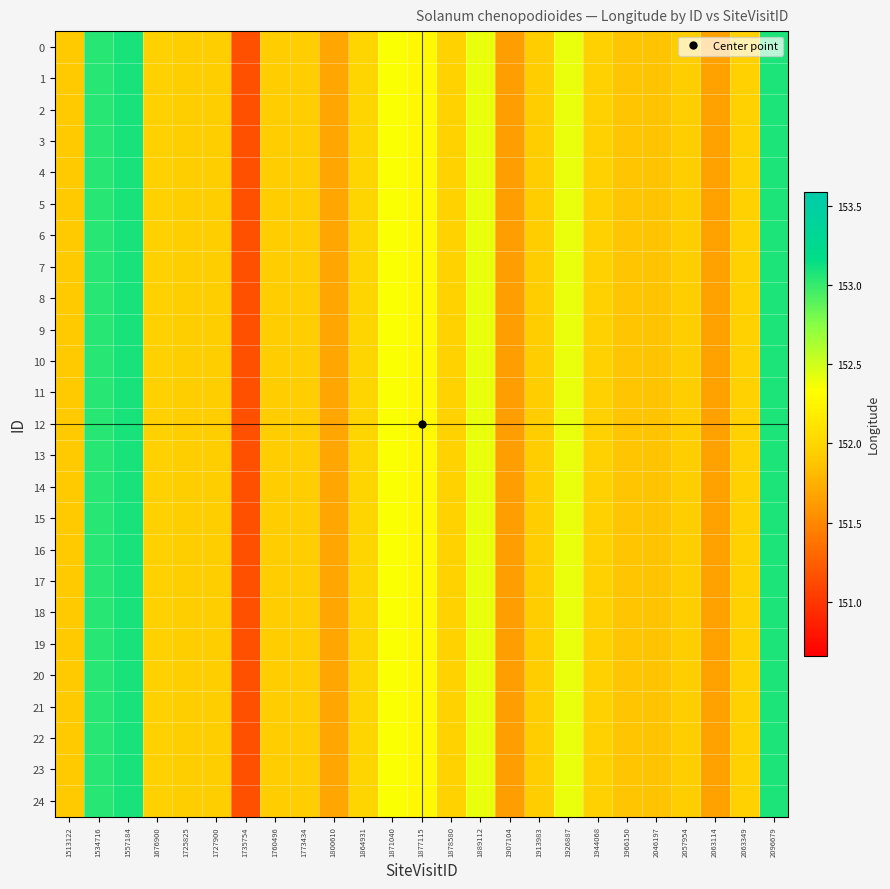

Which has a higher value, 1878580 or 2046197?

1878580